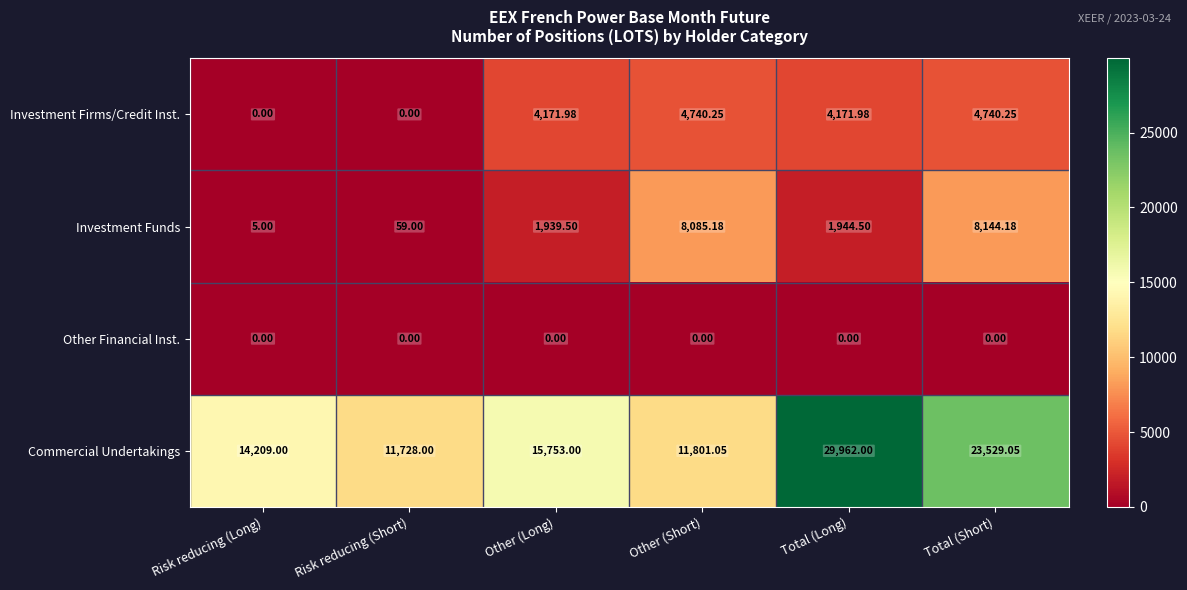

Where is Commercial Undertakings nearest to the value 20845?

Total (Short)